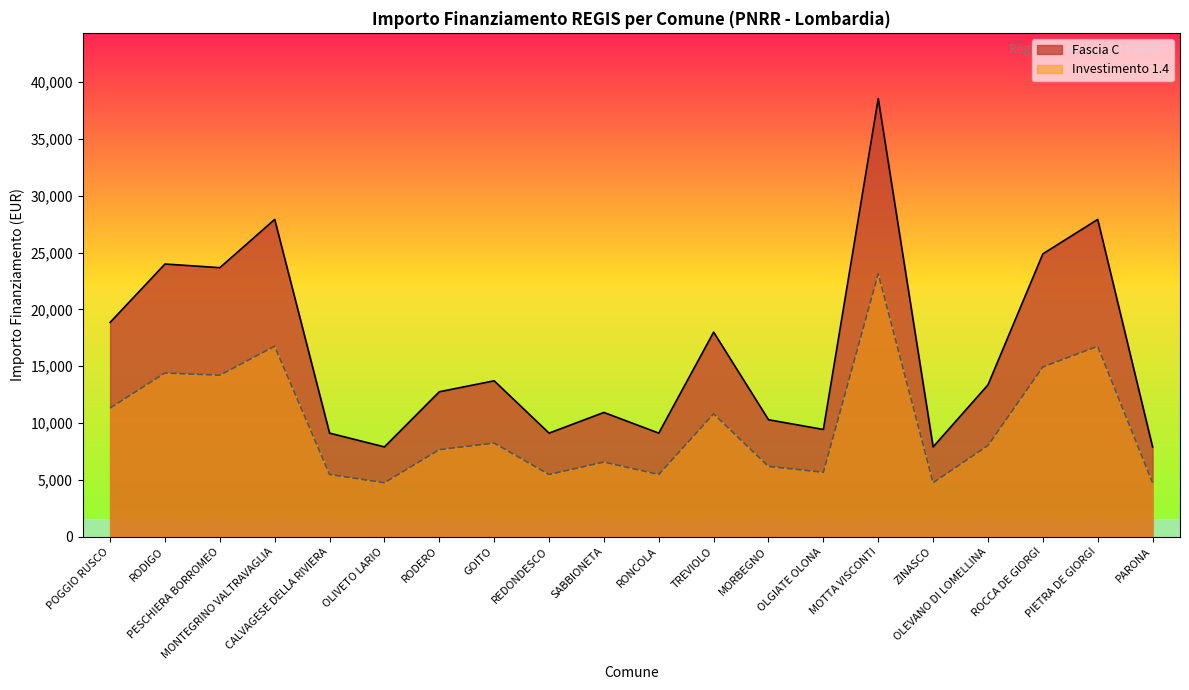

What is the highest value of the Fascia C series?

38565.0